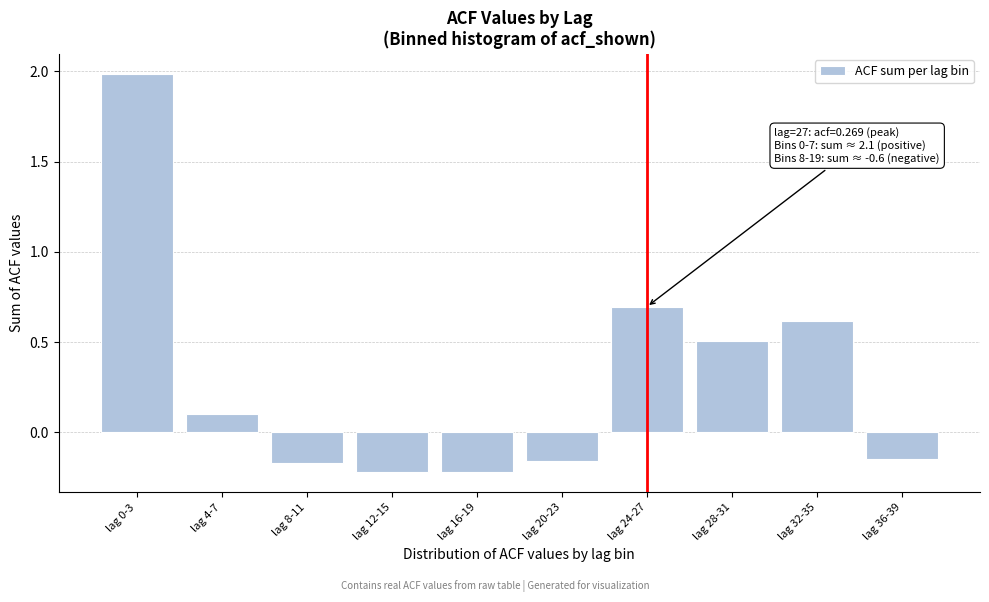

What is the difference between the maximum and minimum values?

2.2